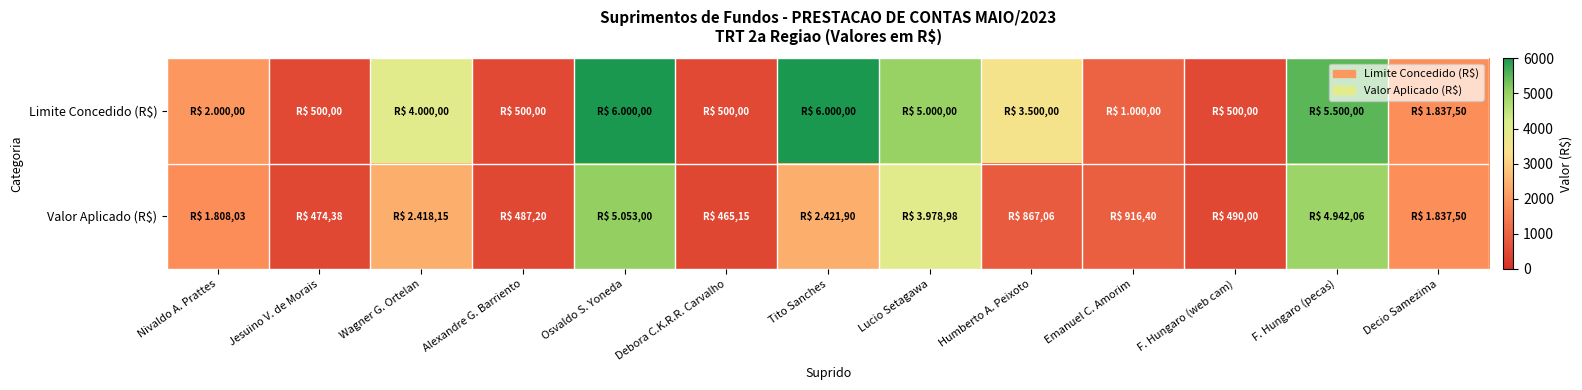

Rank the series at Osvaldo S. Yoneda from highest to lowest value.

Limite Concedido (R$), Valor Aplicado (R$)